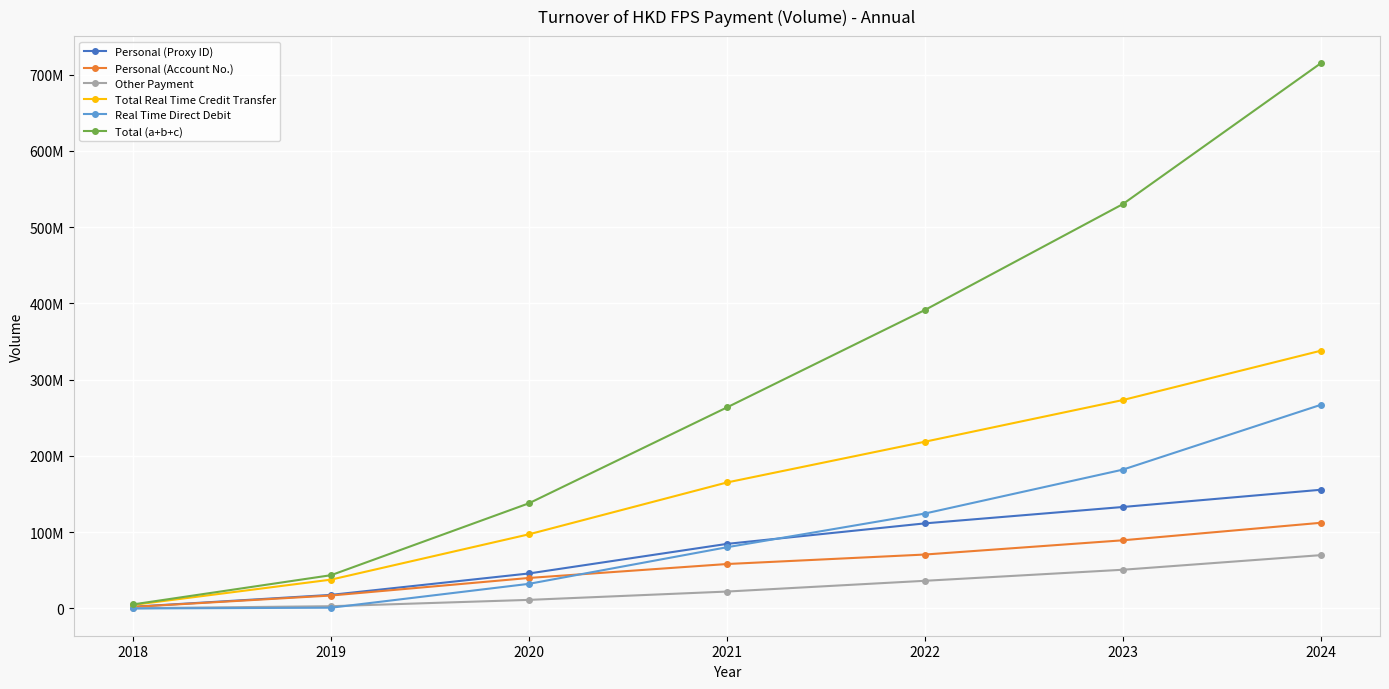

What is the minimum value shown in the chart?

37380